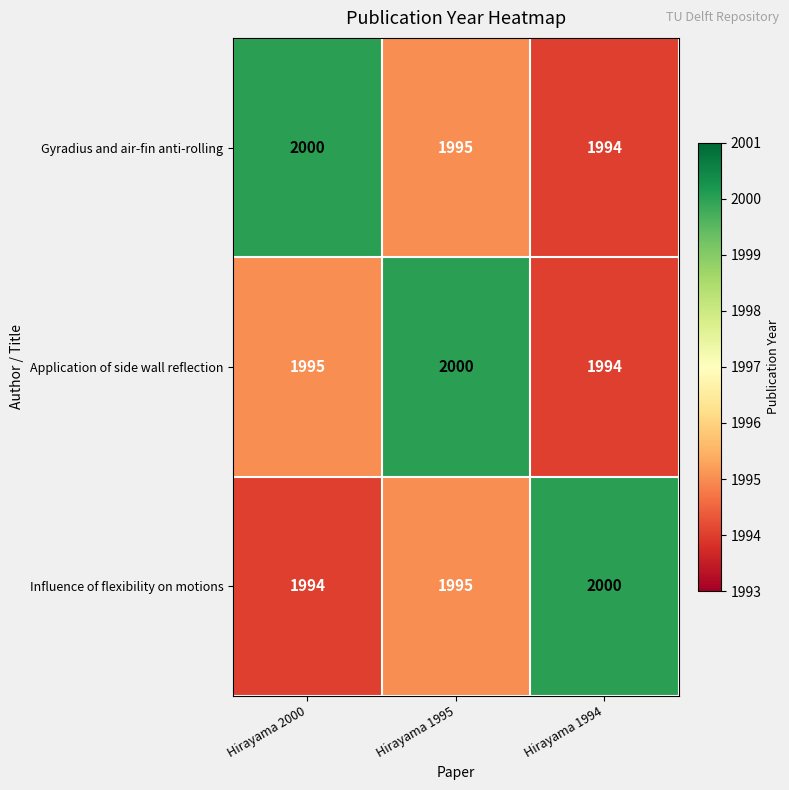

Reading left to right, transcribe all the data shown in this chart.

Gyradius and air-fin anti-rolling: Hirayama 2000=2000	Hirayama 1995=1995	Hirayama 1994=1994
Application of side wall reflection: Hirayama 2000=1995	Hirayama 1995=2000	Hirayama 1994=1994
Influence of flexibility on motions: Hirayama 2000=1994	Hirayama 1995=1995	Hirayama 1994=2000